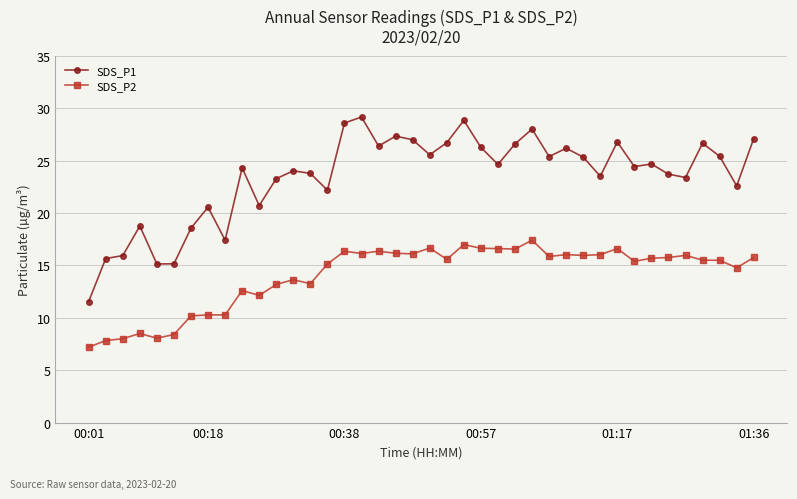

True or false: SDS_P2 and SDS_P1 cross at least once.

False